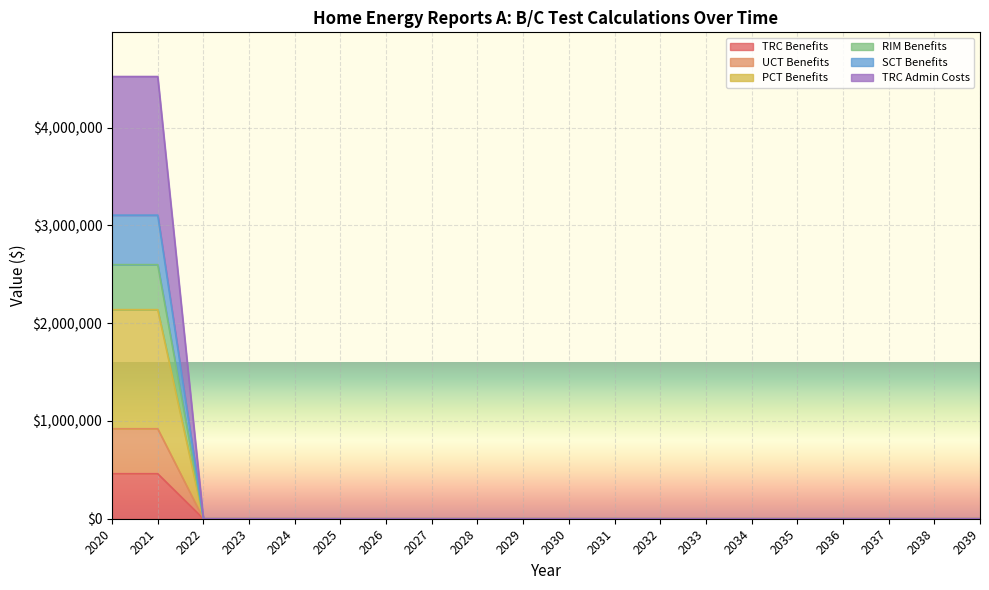

The value of TRC Admin Costs at 2032 is -1178755.4. True or false?

False